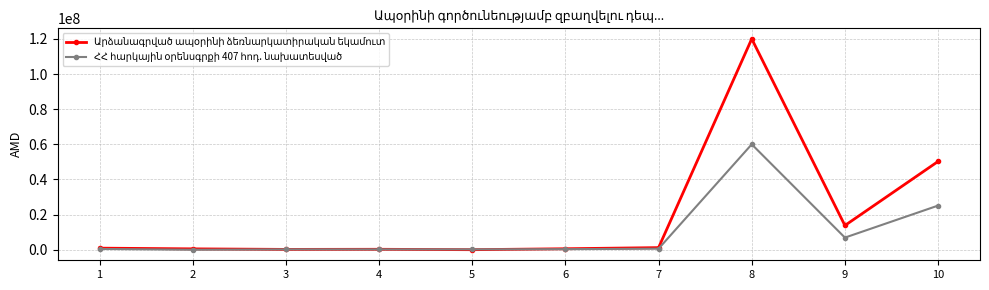

What is the maximum value shown in the chart?

120000000